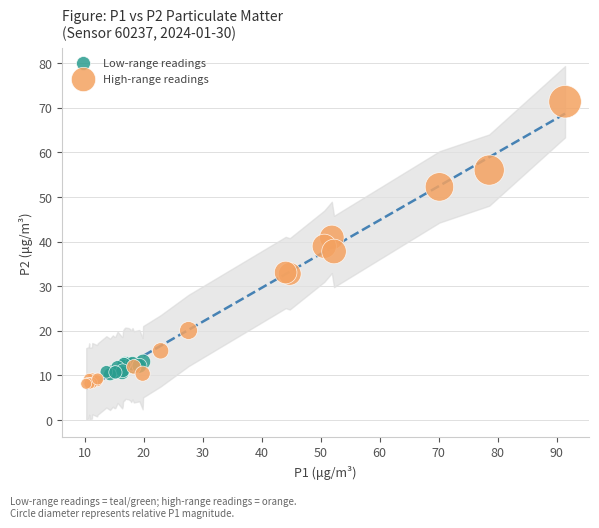

Which series has the largest Y range (max minus min)?

High-range readings